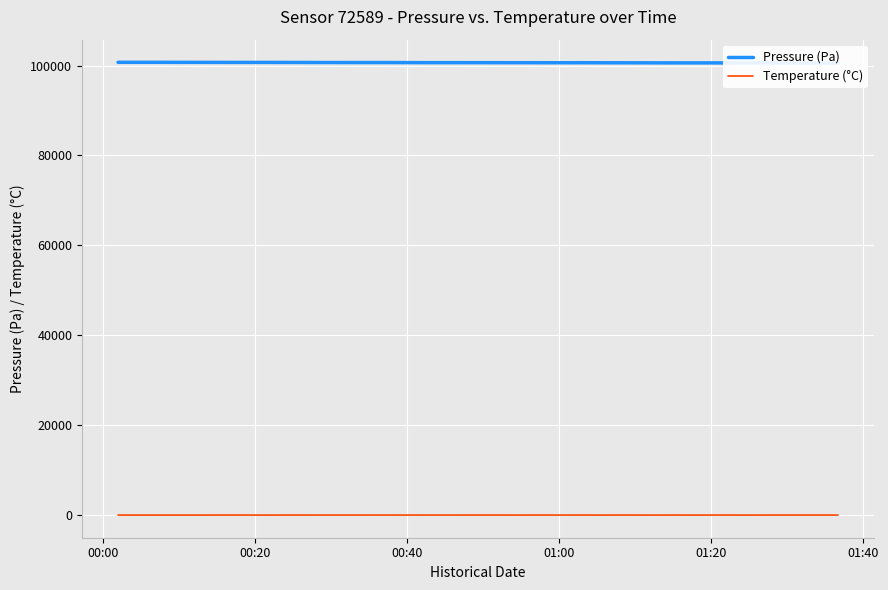

True or false: Pressure (Pa) and Temperature (°C) intersect in this chart.

False